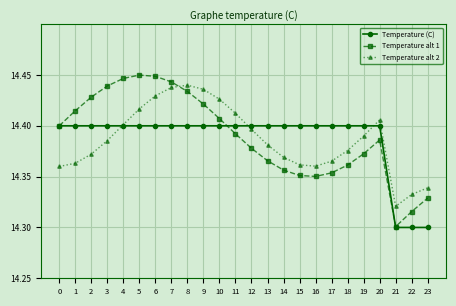

True or false: Temperature alt 1 has more than 1 points higher than both neighbors.

True